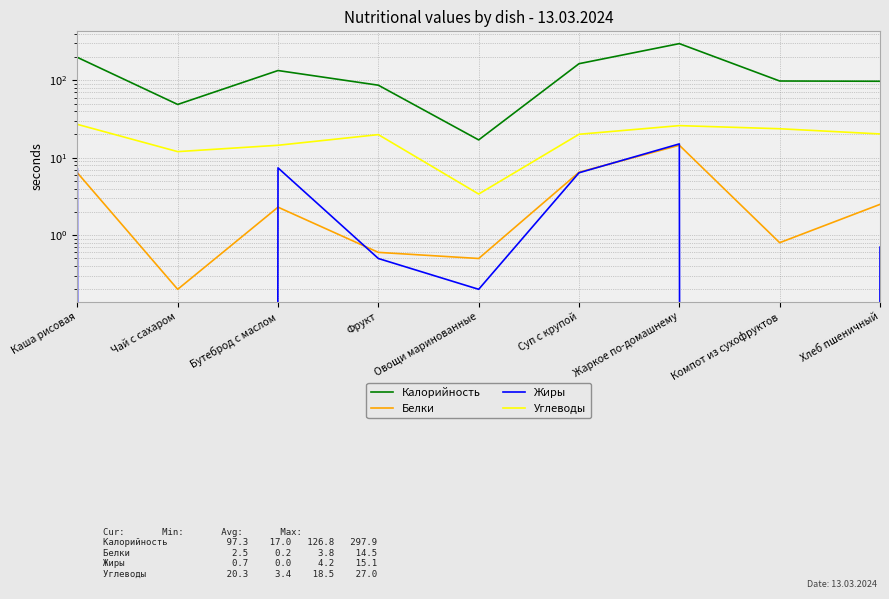

List the labels in order of Калорийность value, largest first.

Жаркое по-домашнему, Каша рисовая, Суп с крупой, Бутеброд с маслом, Компот из сухофруктов, Хлеб пшеничный, Фрукт, Чай с сахаром, Овощи маринованные